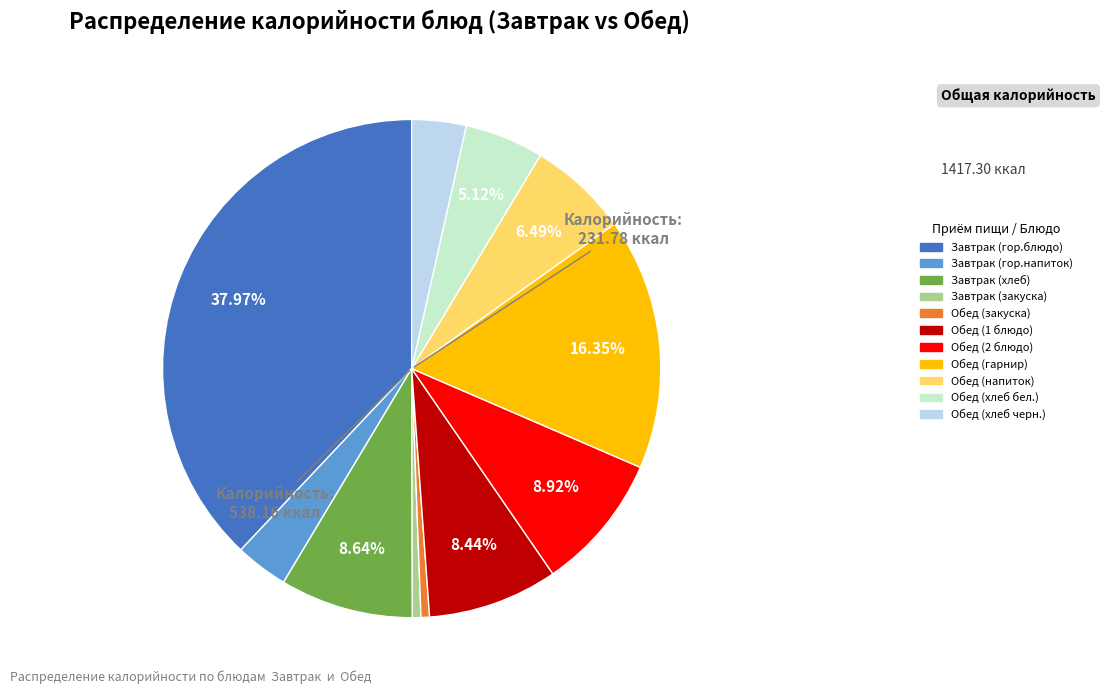

Which slice is the largest?

Завтрак (гор.блюдо)